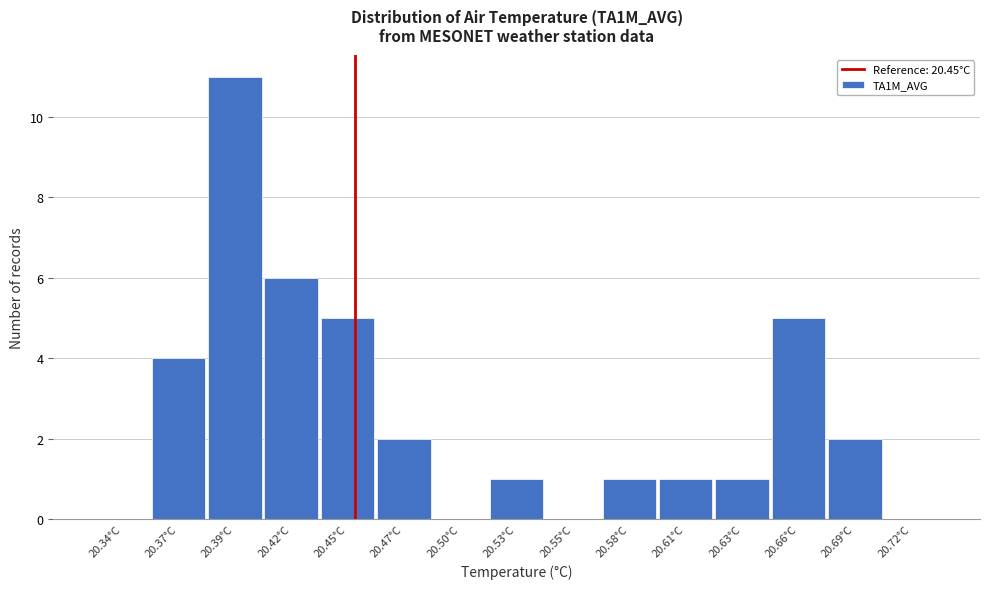

Reading left to right, what are all the values shown in this chart?

20.34°C=0	20.37°C=4	20.39°C=11	20.42°C=6	20.45°C=5	20.47°C=2	20.50°C=0	20.53°C=1	20.55°C=0	20.58°C=1	20.61°C=1	20.63°C=1	20.66°C=5	20.69°C=2	20.72°C=0